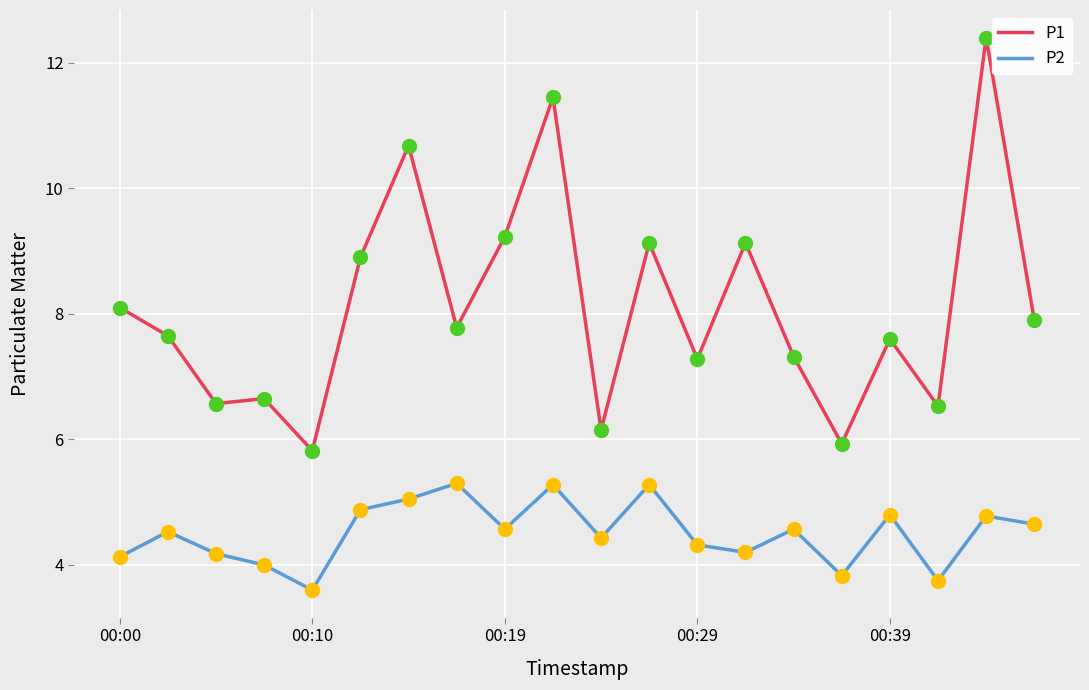

At how many categories does at least one series exceed 9?

6